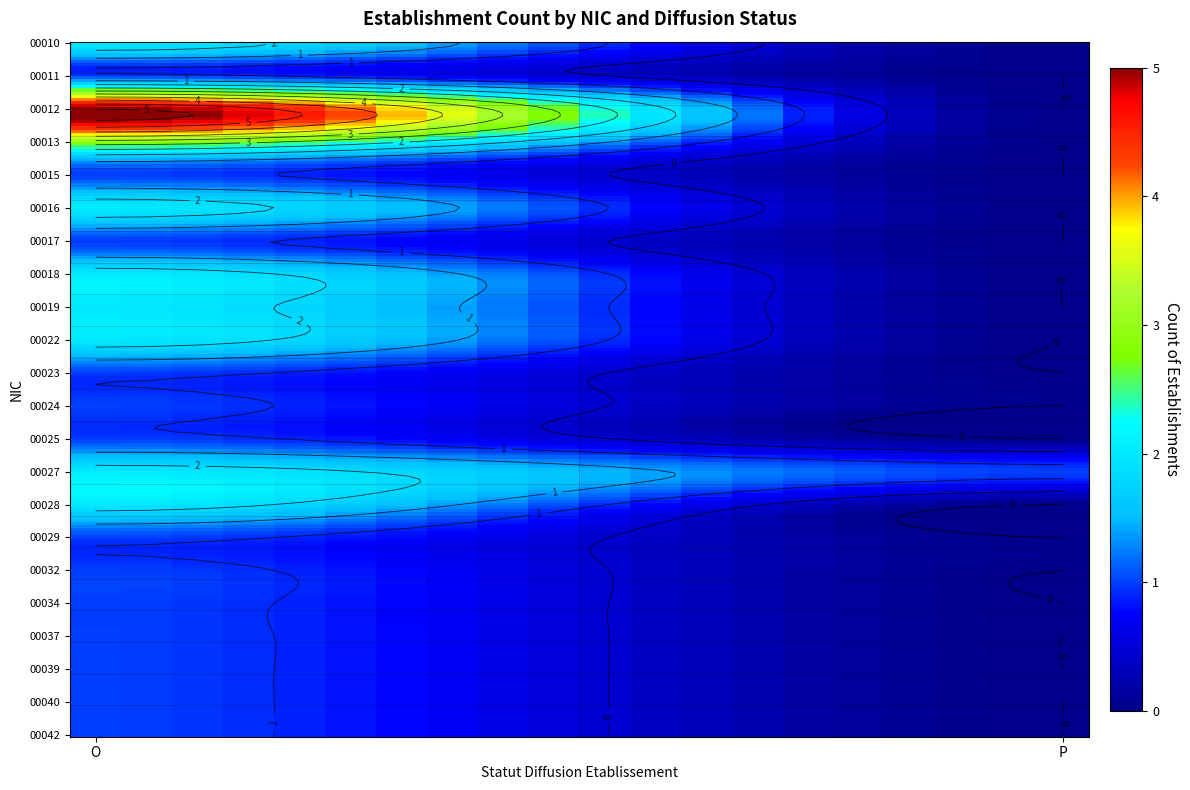

What is the difference between the 00042 values at O and P?

1